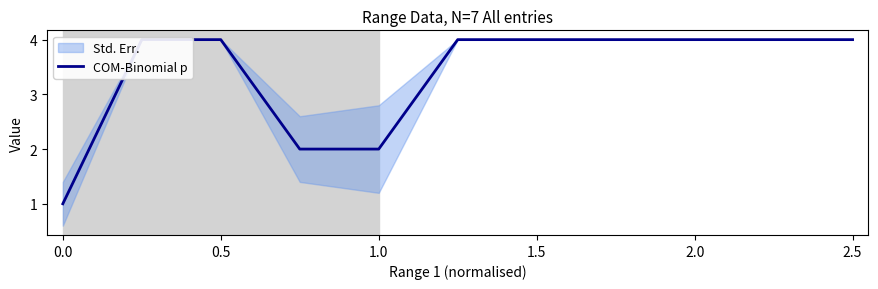

What is the label of the 7th point from the left?

2.5